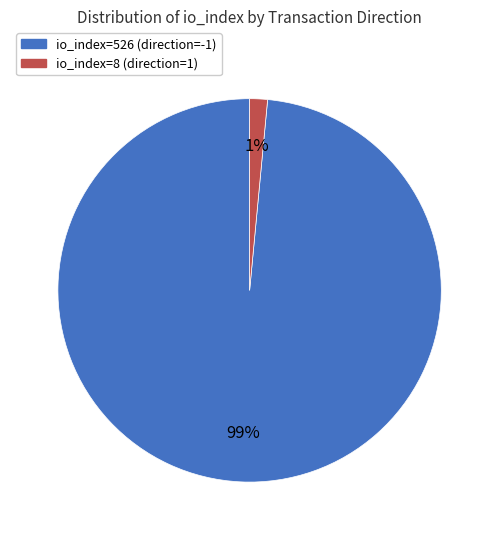

To the nearest percent, what is the combined percentage of io_index=8 (direction=1) and io_index=526 (direction=-1)?

100%